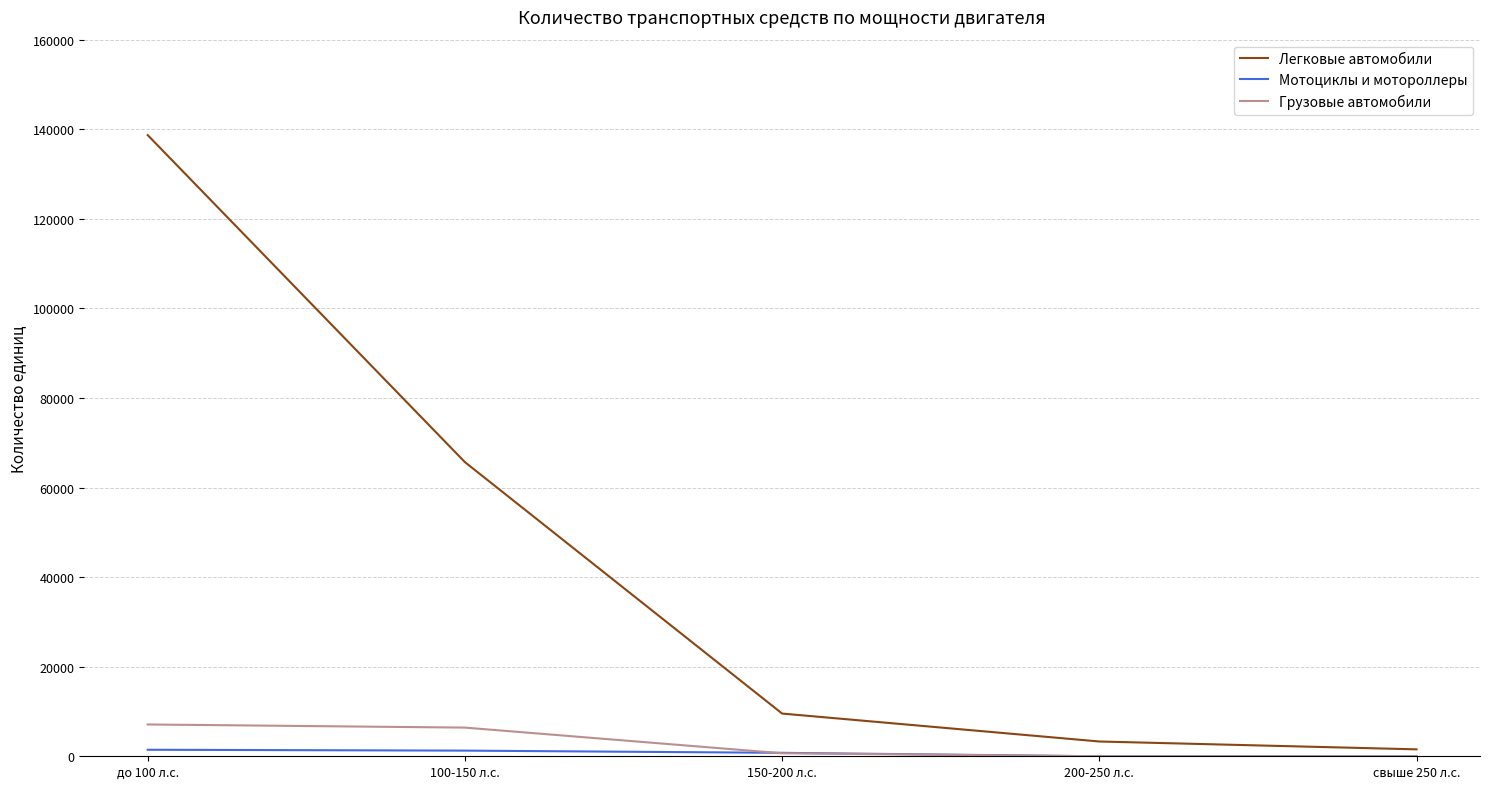

At which label does Легковые автомобили first exceed 9537?

до 100 л.с.